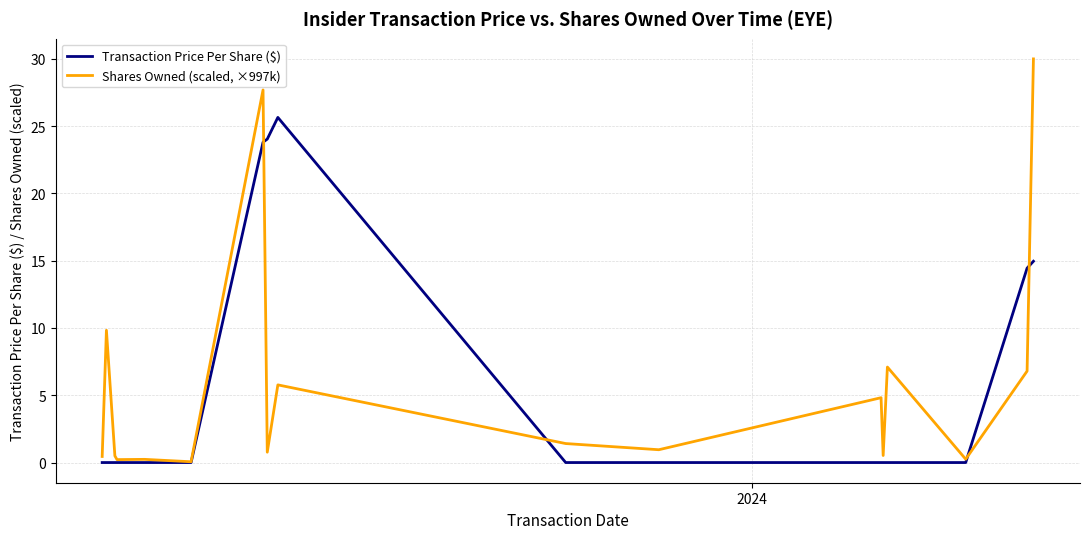

List the series in order of their overall mean, lowest first.

Shares Owned (scaled, ×997k), Transaction Price Per Share ($)